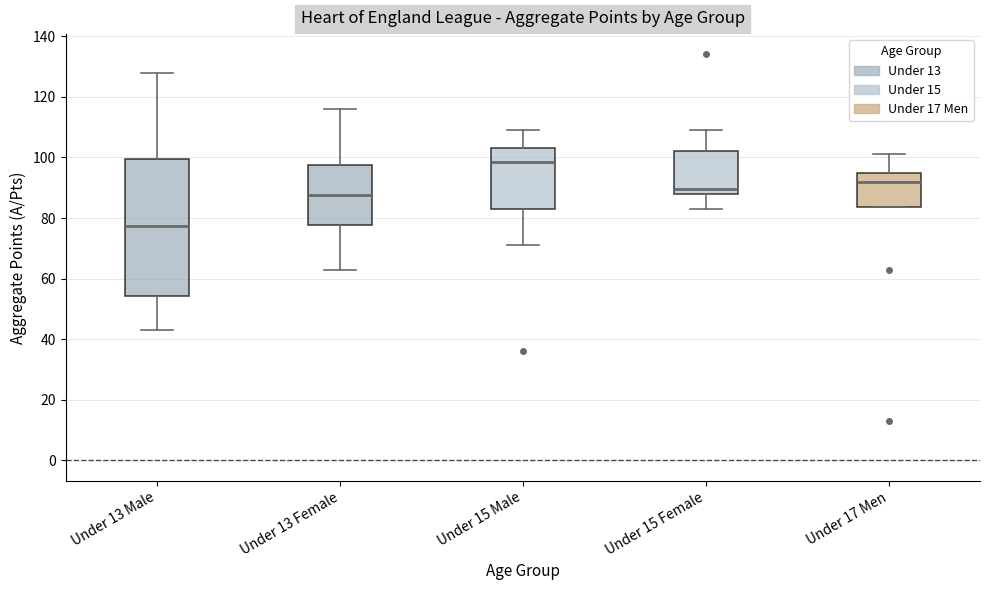

Comparing the boxes themselves (not the whiskers), which one is the tallest?

Under 13 Male